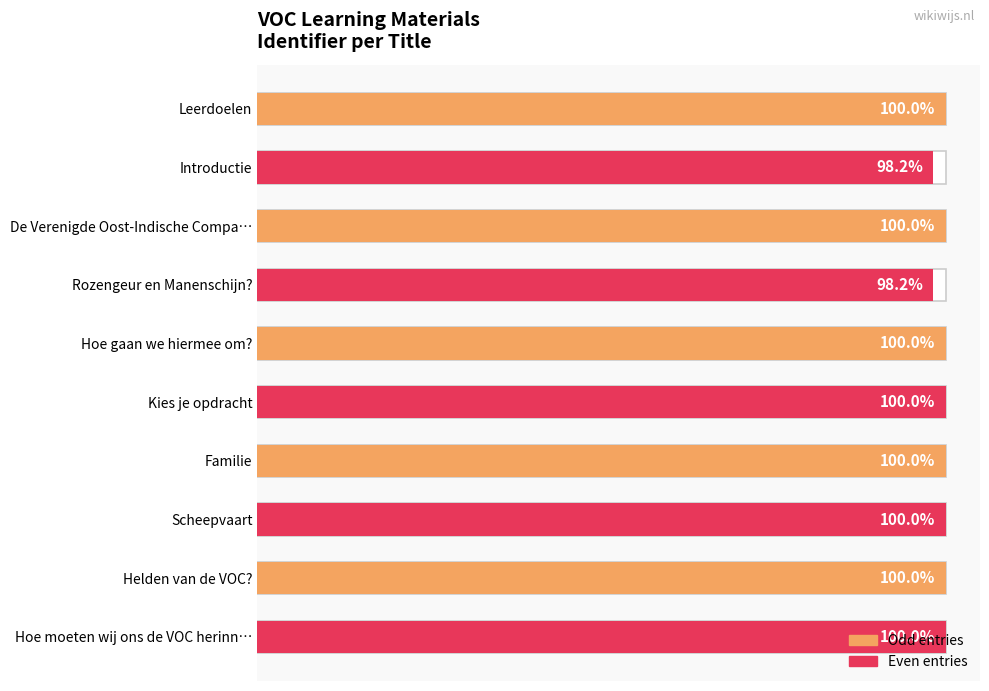

What is the ratio of the value at Helden van de VOC? to the value at Kies je opdracht?

1.0